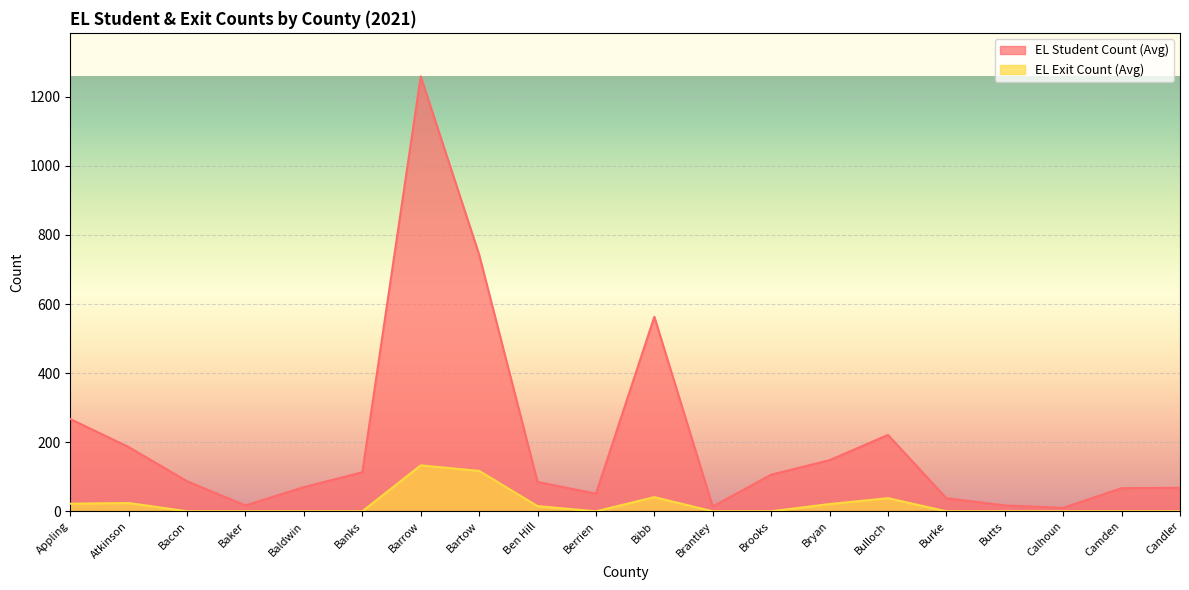

What is the difference between the EL Student Count (Avg) values at Bulloch and Baker?

204